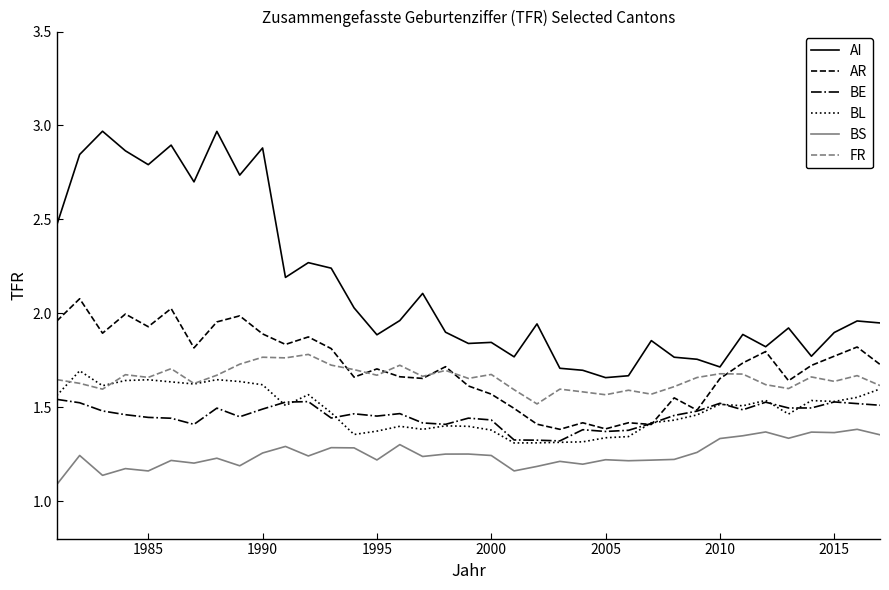

True or false: BL has more than 1 points higher than both neighbors.

True